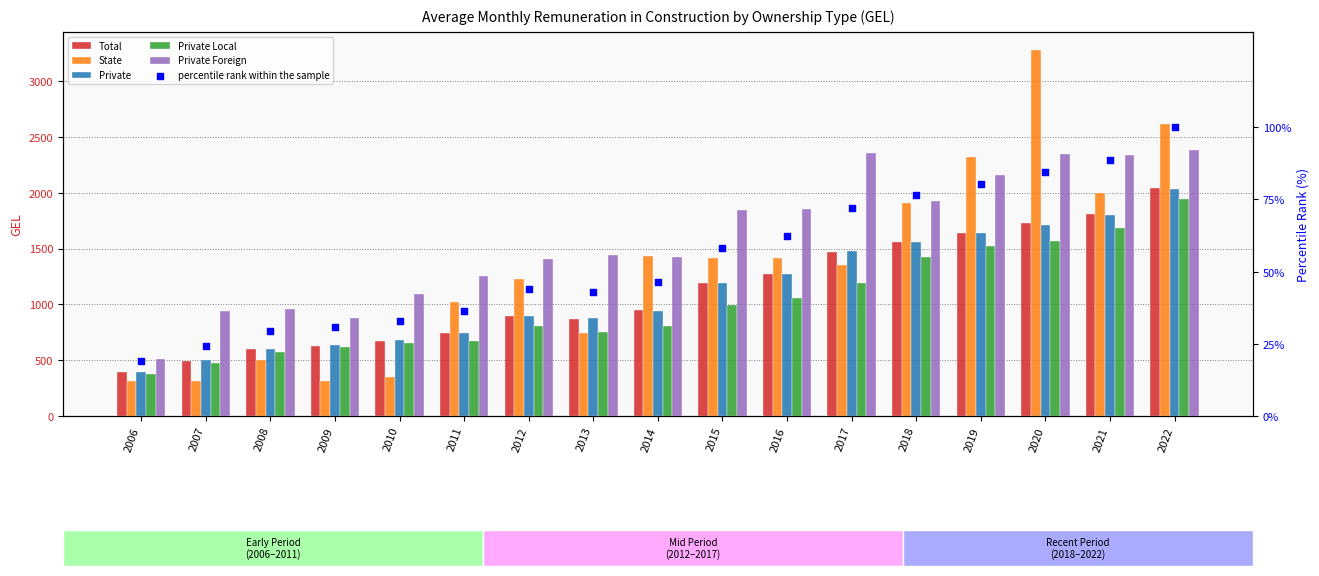

What are all the series names shown in the legend?

Total, State, Private, Private Local, Private Foreign, percentile rank within the sample